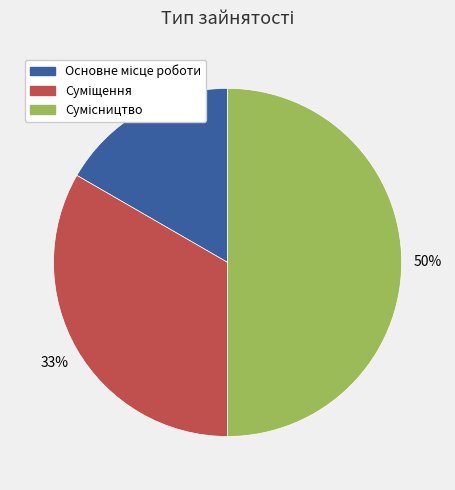

To the nearest percent, what is the average slice percentage?

33%